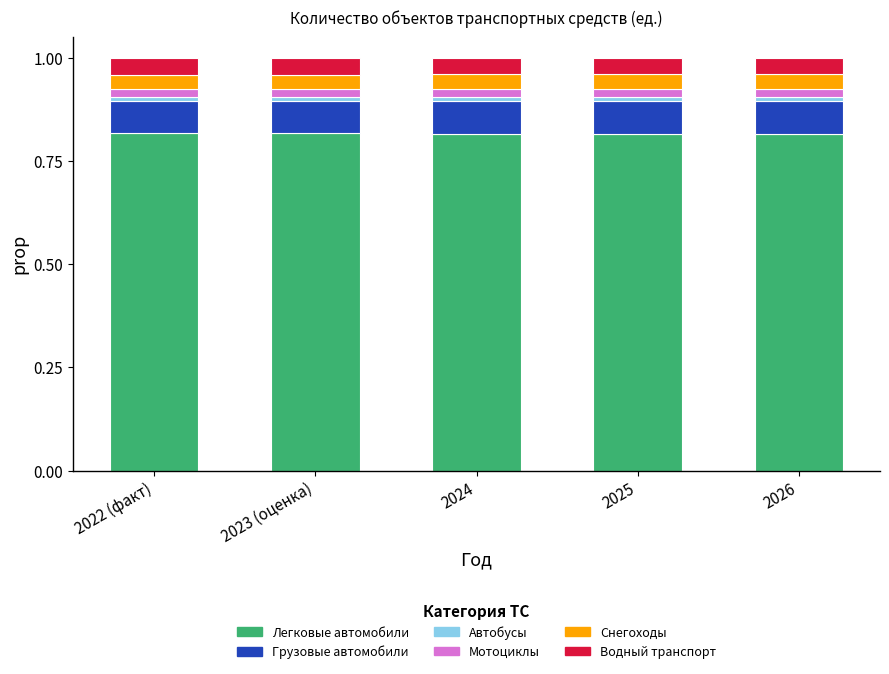

The value of Легковые автомобили at 2025 is 0.4. True or false?

False